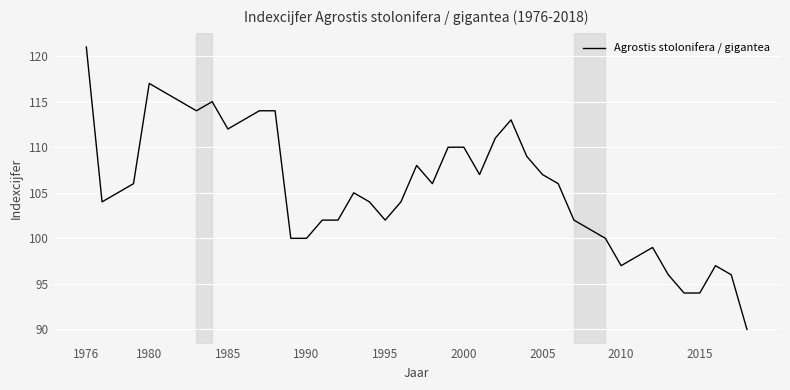

What is the greatest value displayed?

121